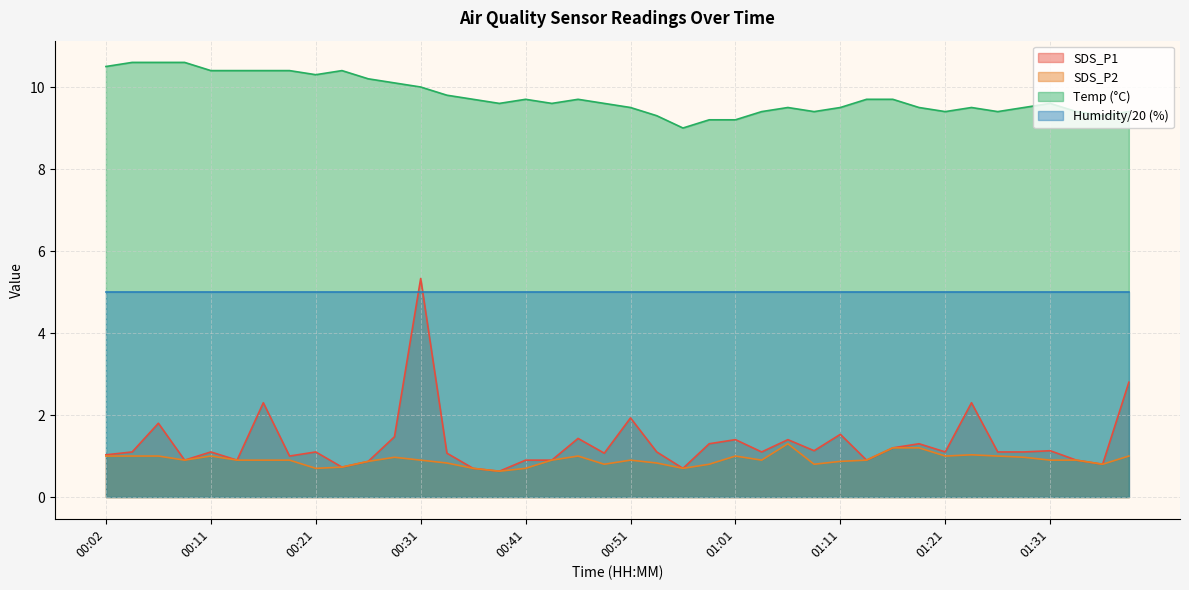

Which category has the lowest value in the SDS_P1 series?

00:39